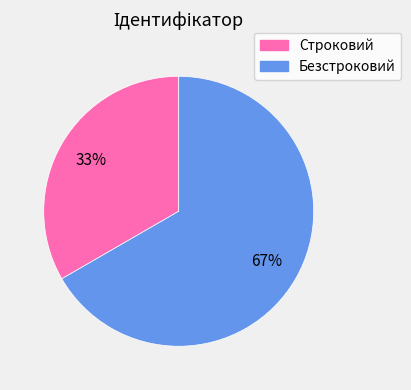

Combined, do Строковий and Безстроковий account for over 50%?

Yes